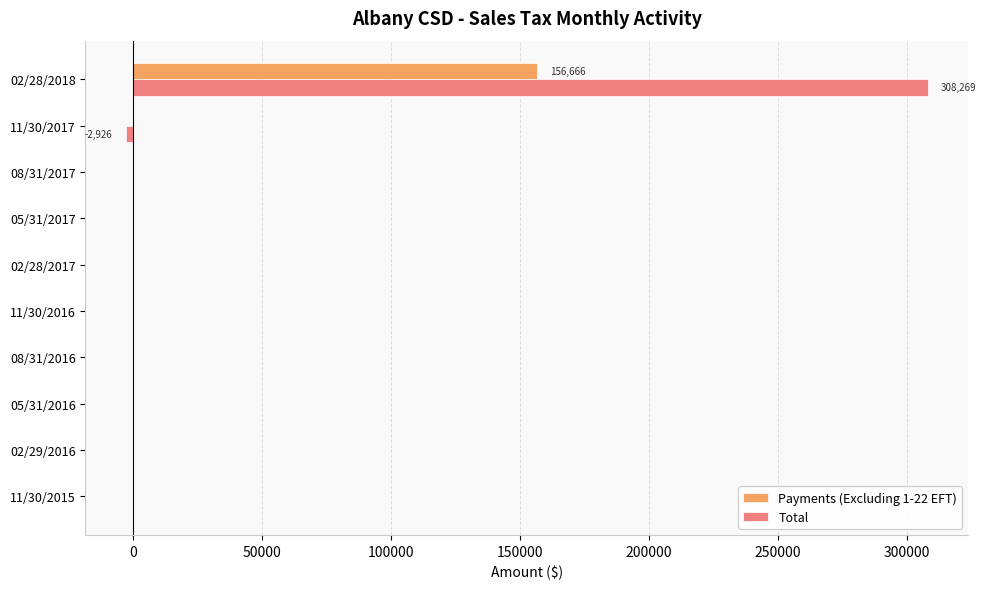

Is the value of Total at 08/31/2017 greater than the value of Payments (Excluding 1-22 EFT) at 02/28/2018?

No